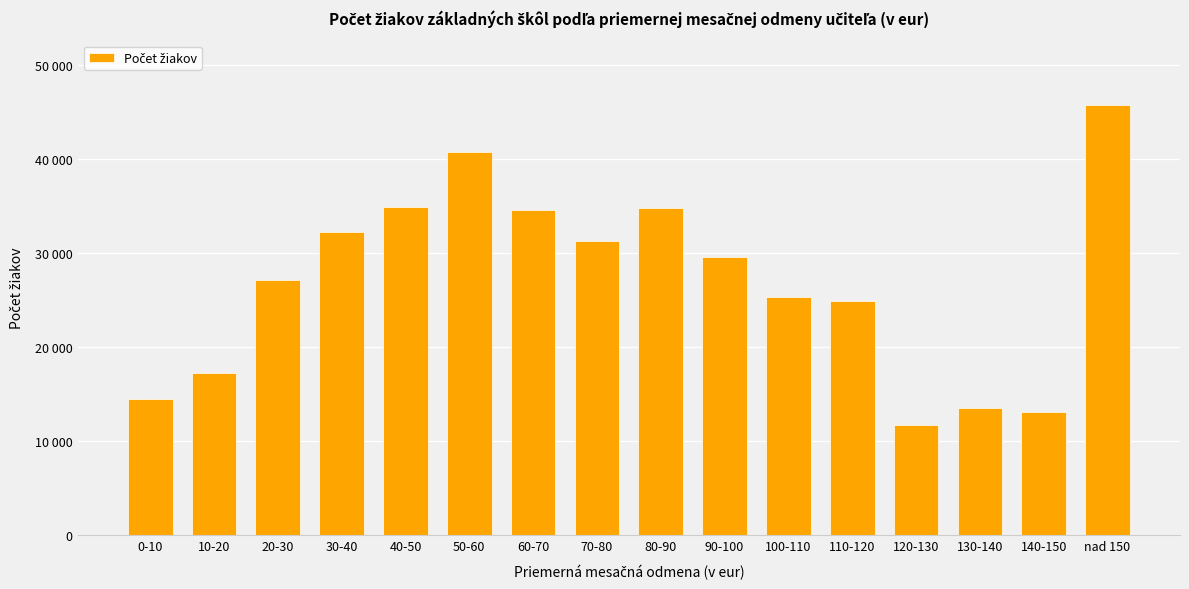

At which category does the chart reach its minimum across all series?

120-130